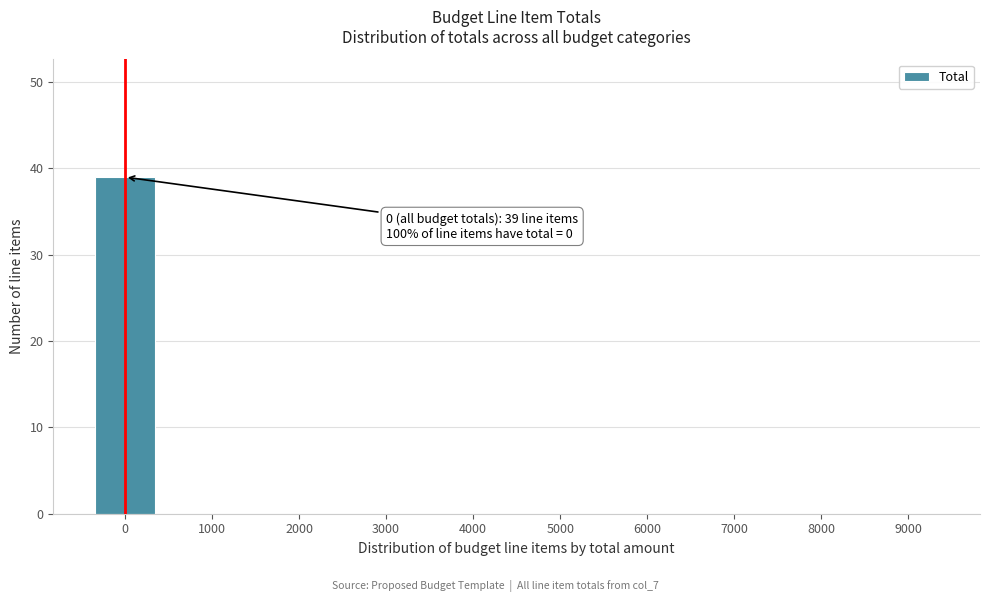

Which range on the x-axis has the tallest bar?

-500 to 500